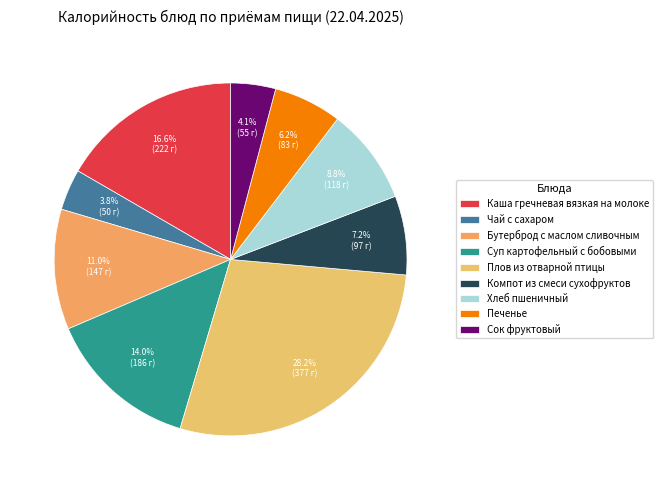

To the nearest percent, what is the combined percentage of Плов из отварной птицы and Суп картофельный с бобовыми?

42%